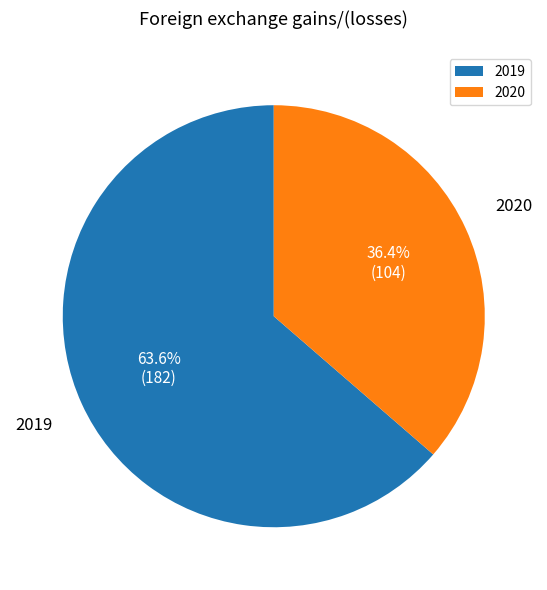

To the nearest percent, what portion does 2019 represent?

64%